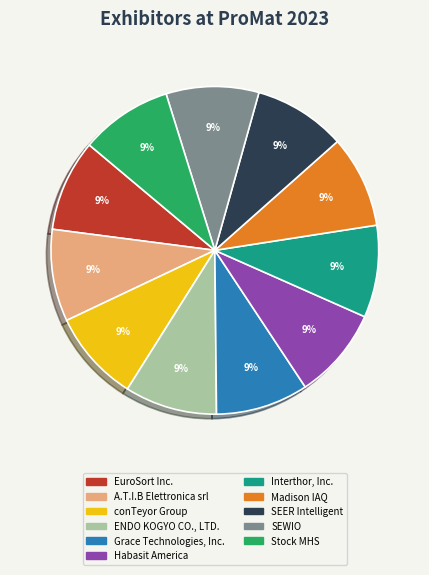

To the nearest percent, what percentage of the pie is Madison IAQ?

9%